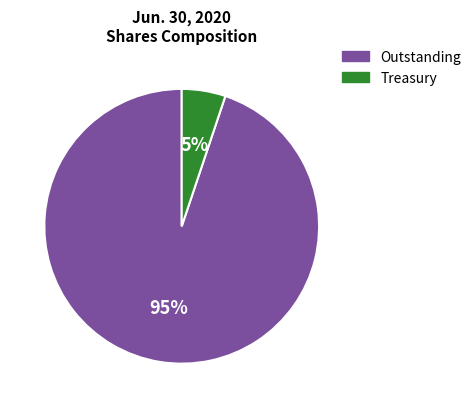

Does any single category account for the majority?

Yes